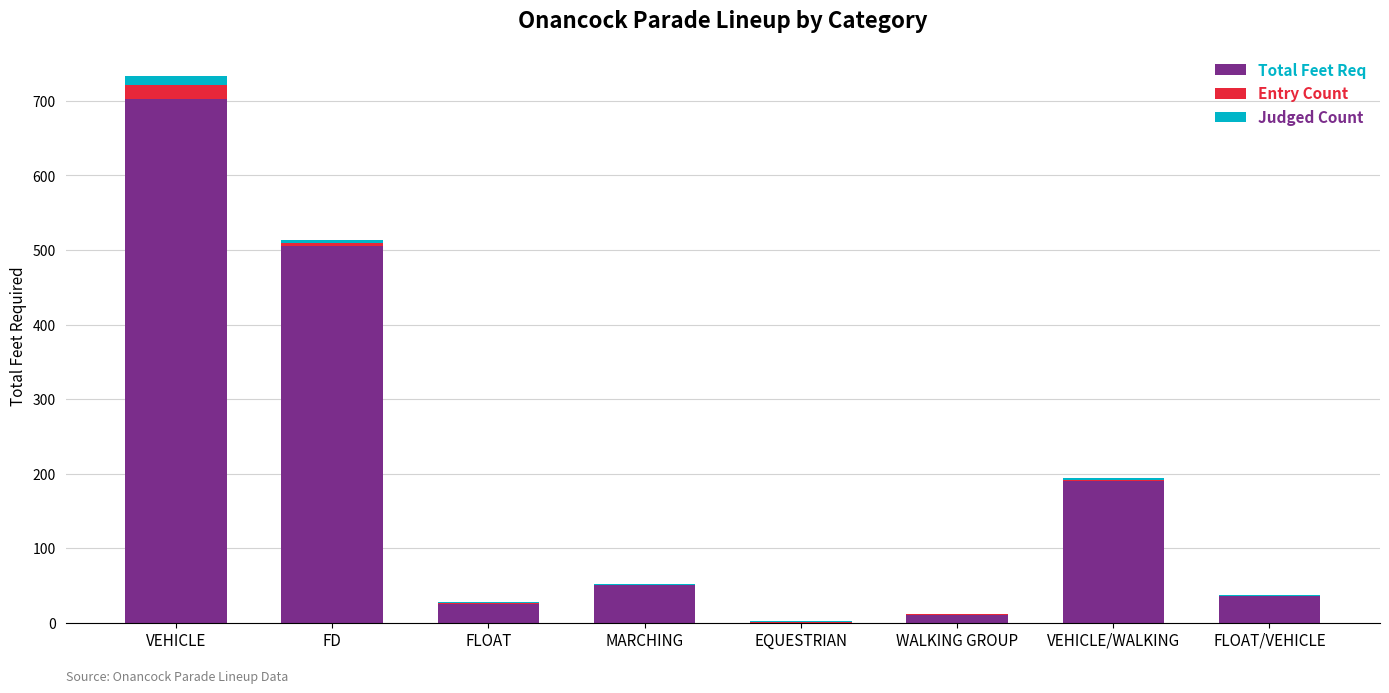

At which label does Total Feet Req reach its peak?

VEHICLE